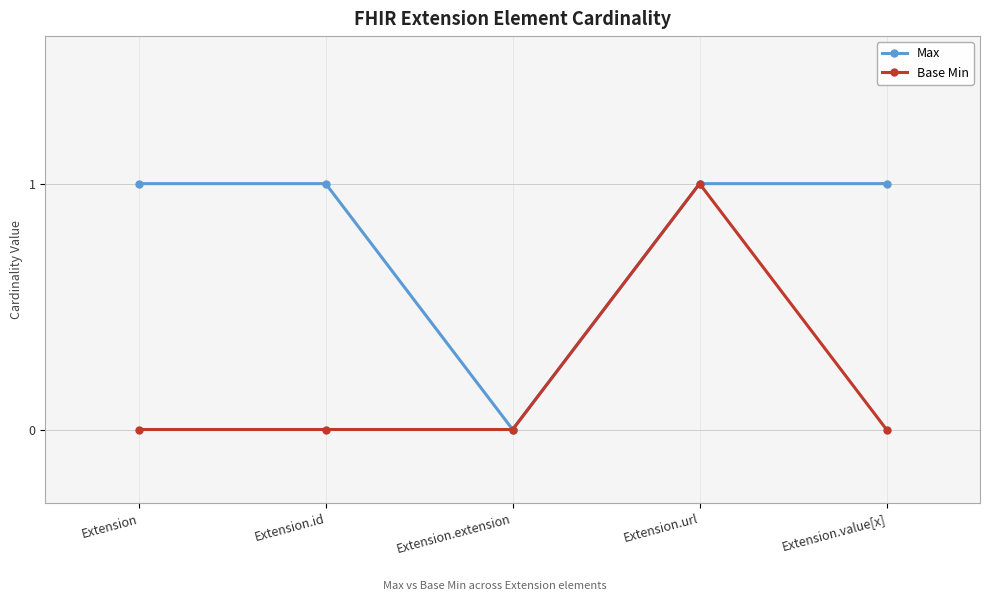

Rank the series by their average value, from highest to lowest.

Max, Base Min